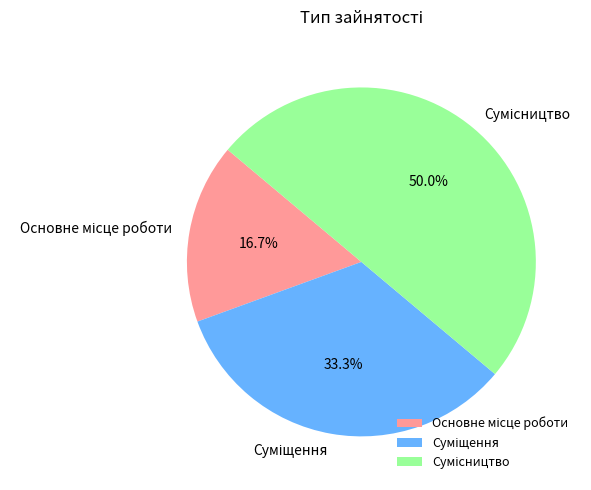

How many segments does this pie chart have?

3